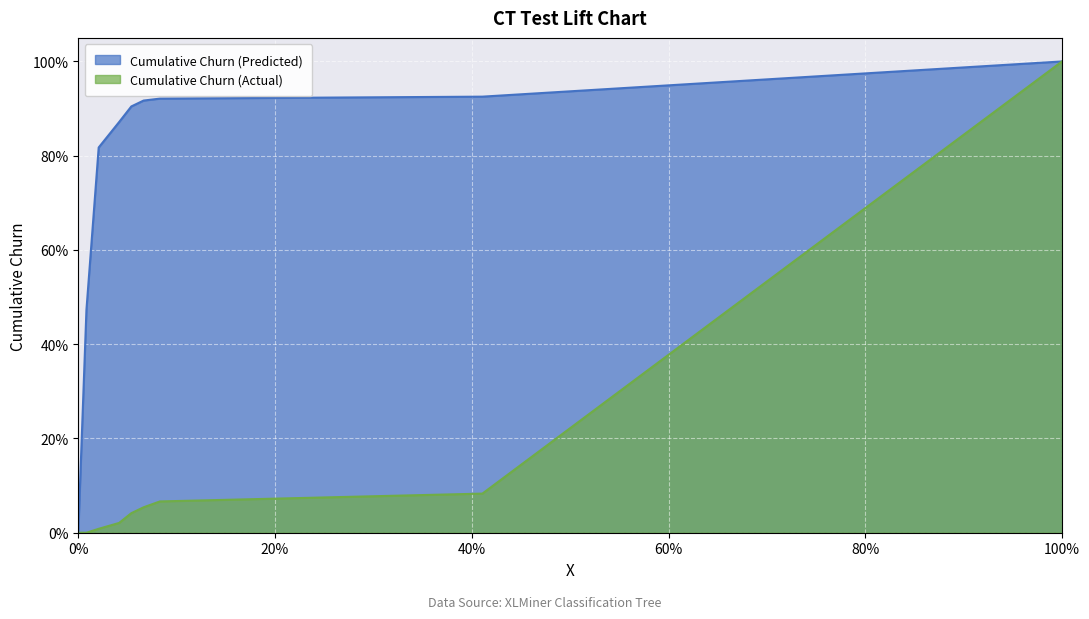

The value of Cumulative Churn (Predicted) at 0 is 0.0. True or false?

True